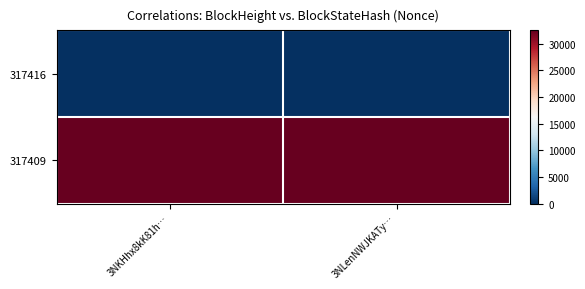

At which category is the sum across all series the highest?

3NKHhx8kK81h…